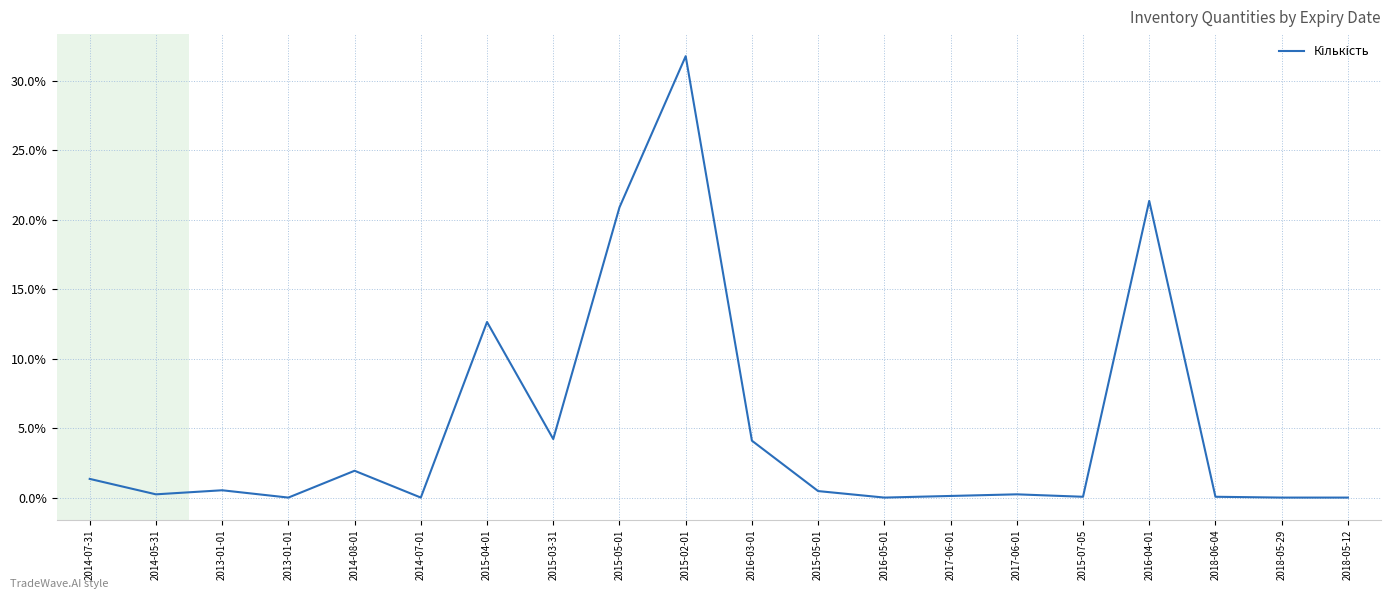

Is it true that the value at 2017-06-01 is 0.2?

True